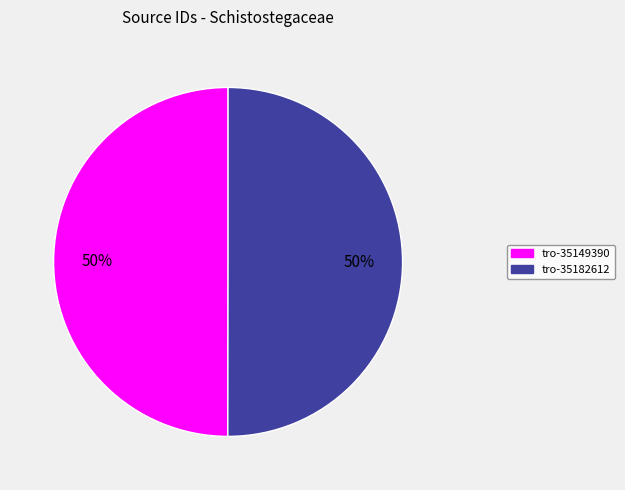

What is the ratio of the value at tro-35182612 to the value at tro-35149390?

1.0